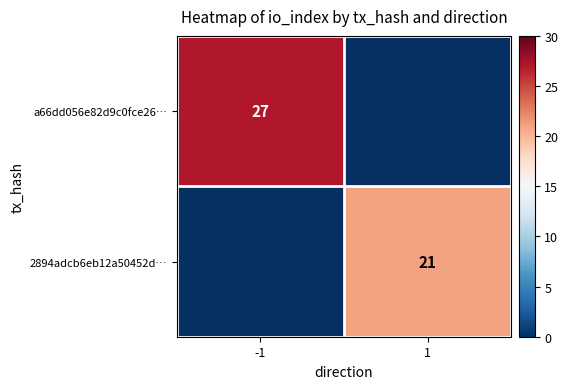

What is the total value across all series at 1?

21